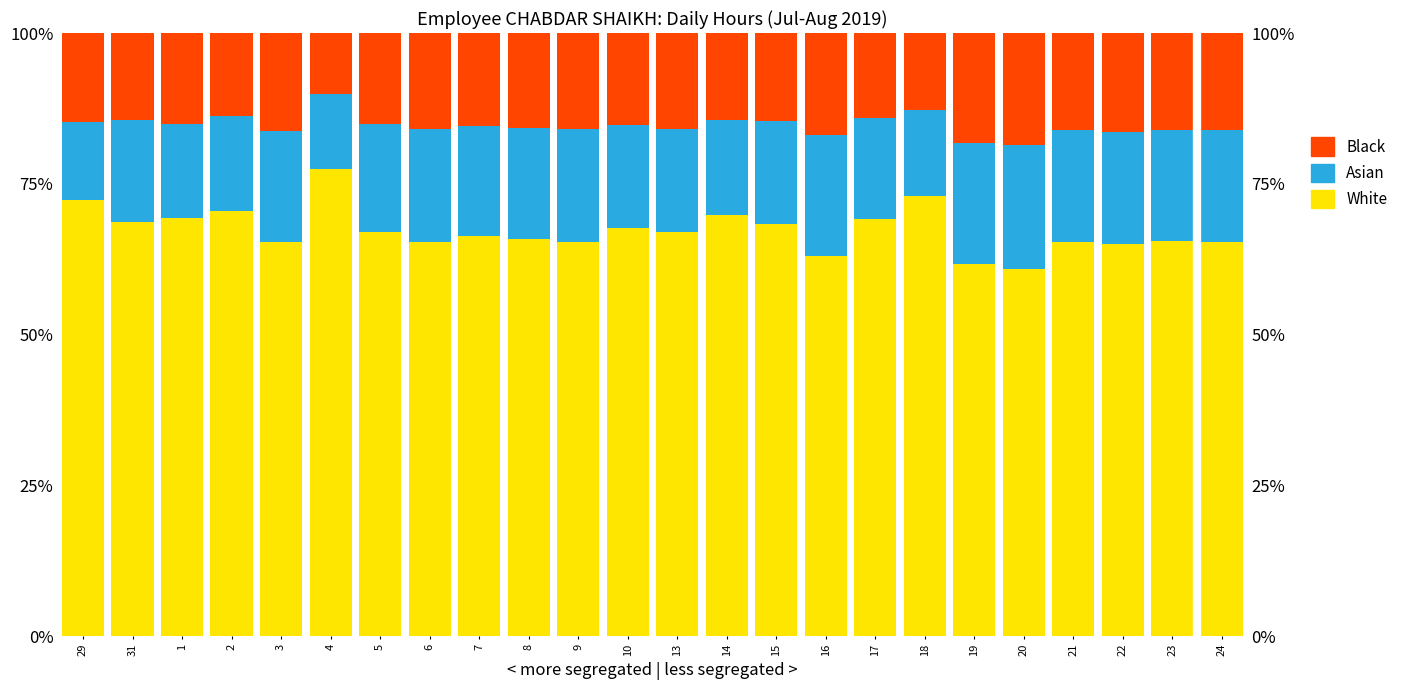

Rank the series at 16 from lowest to highest value.

Black, Asian, White